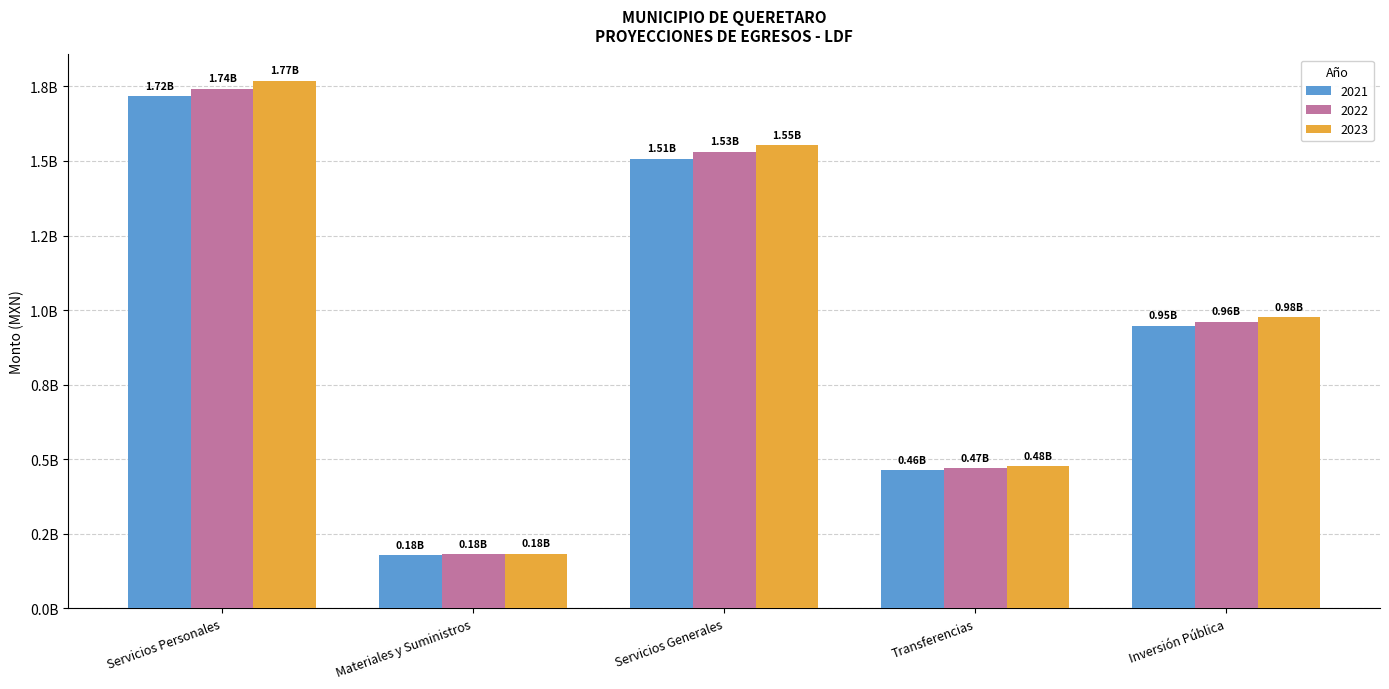

At which category is the sum across all series the highest?

Servicios Personales